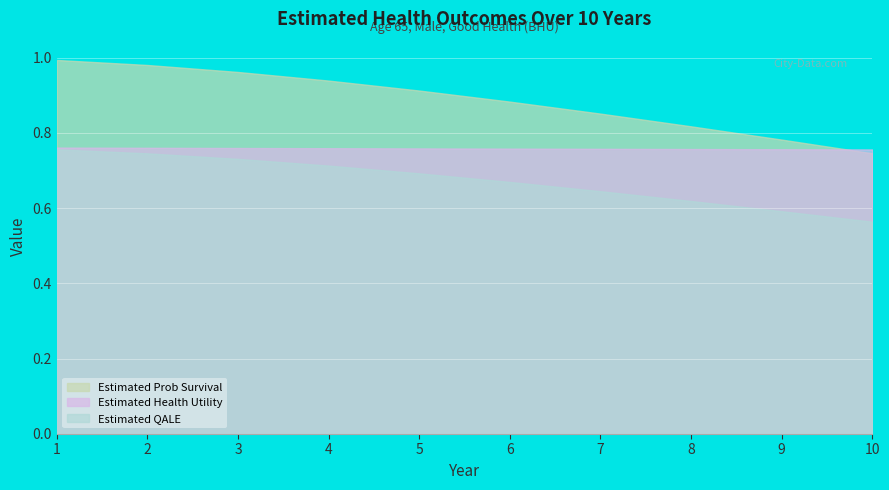

Reading left to right, extract all data points from this chart.

Estimated Prob Survival: 1=1.0	2=1.0	3=1.0	4=0.9	5=0.9	6=0.9	7=0.9	8=0.8	9=0.8	10=0.7
Estimated Health Utility: 1=0.8	2=0.8	3=0.8	4=0.8	5=0.8	6=0.8	7=0.8	8=0.8	9=0.8	10=0.8
Estimated QALE: 1=0.8	2=0.7	3=0.7	4=0.7	5=0.7	6=0.7	7=0.6	8=0.6	9=0.6	10=0.6